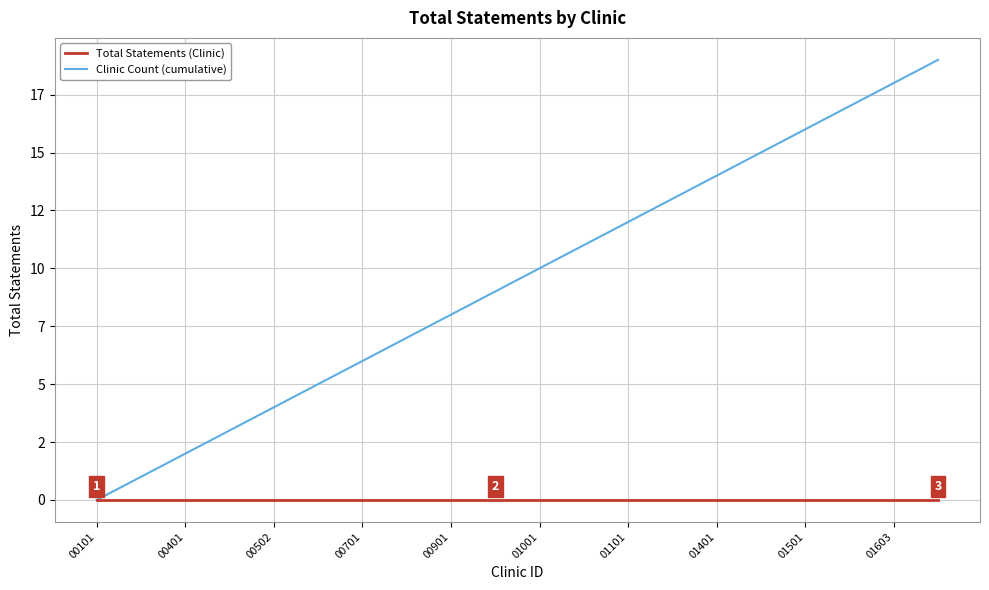

At which label does Total Statements (Clinic) reach its minimum?

00101